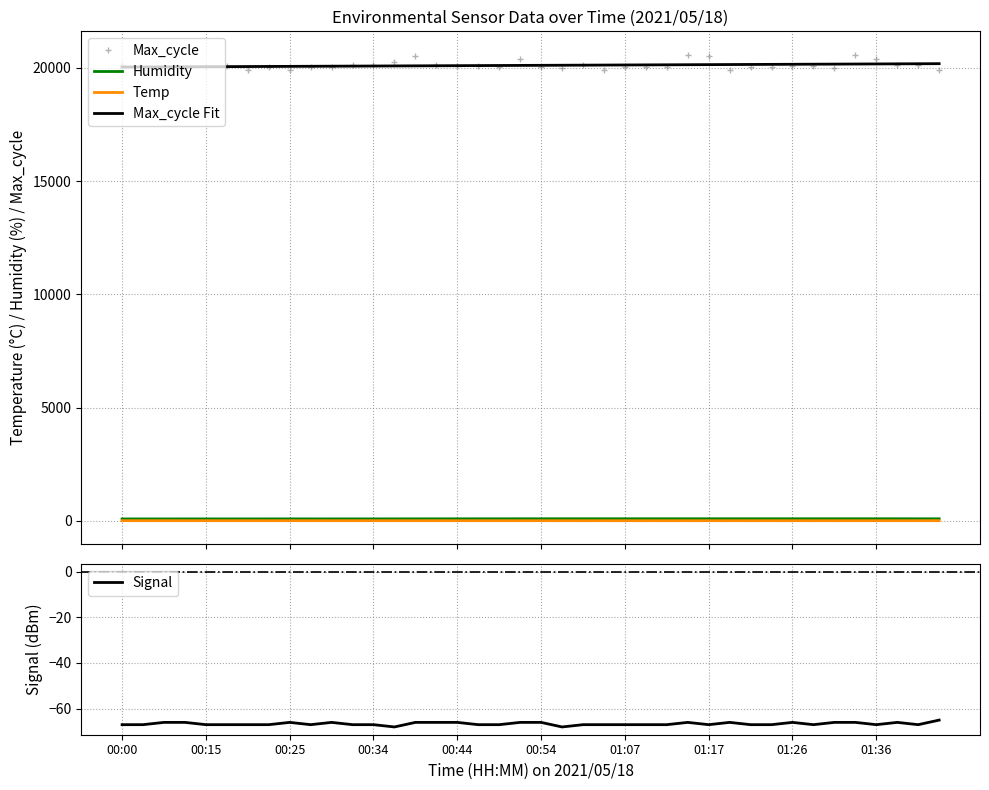

The value of Max_cycle Fit at 10 is 34861.4. True or false?

False